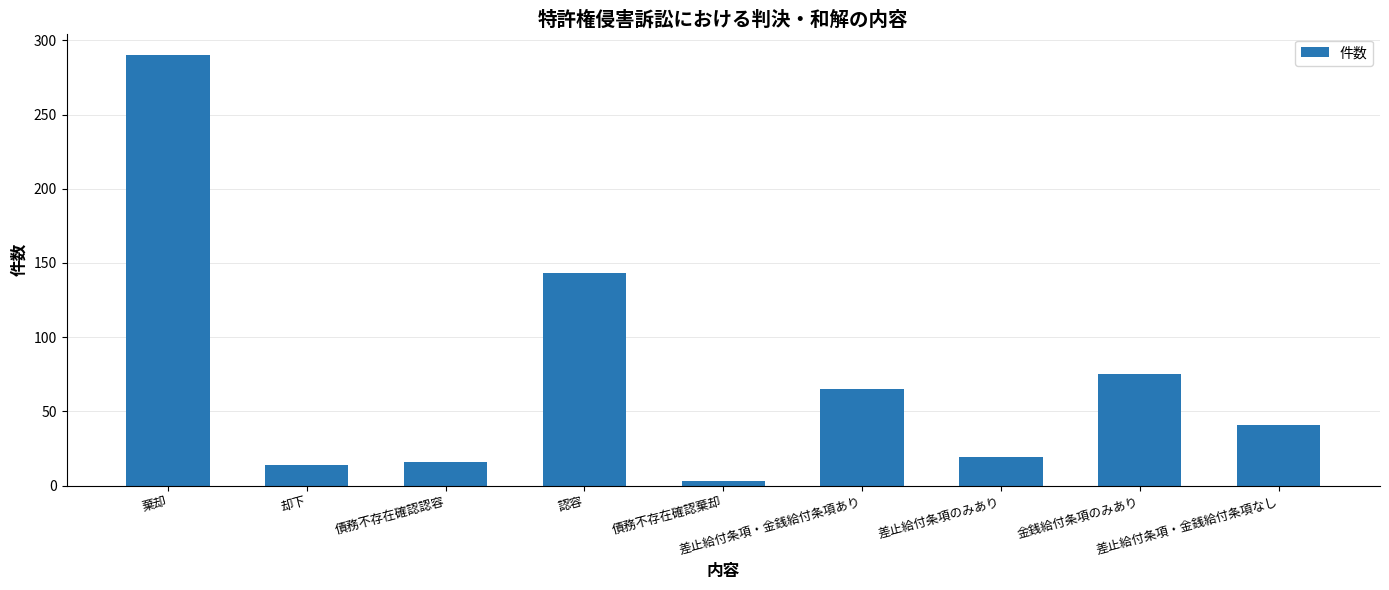

Is it true that the value at 棄却 is 290?

True